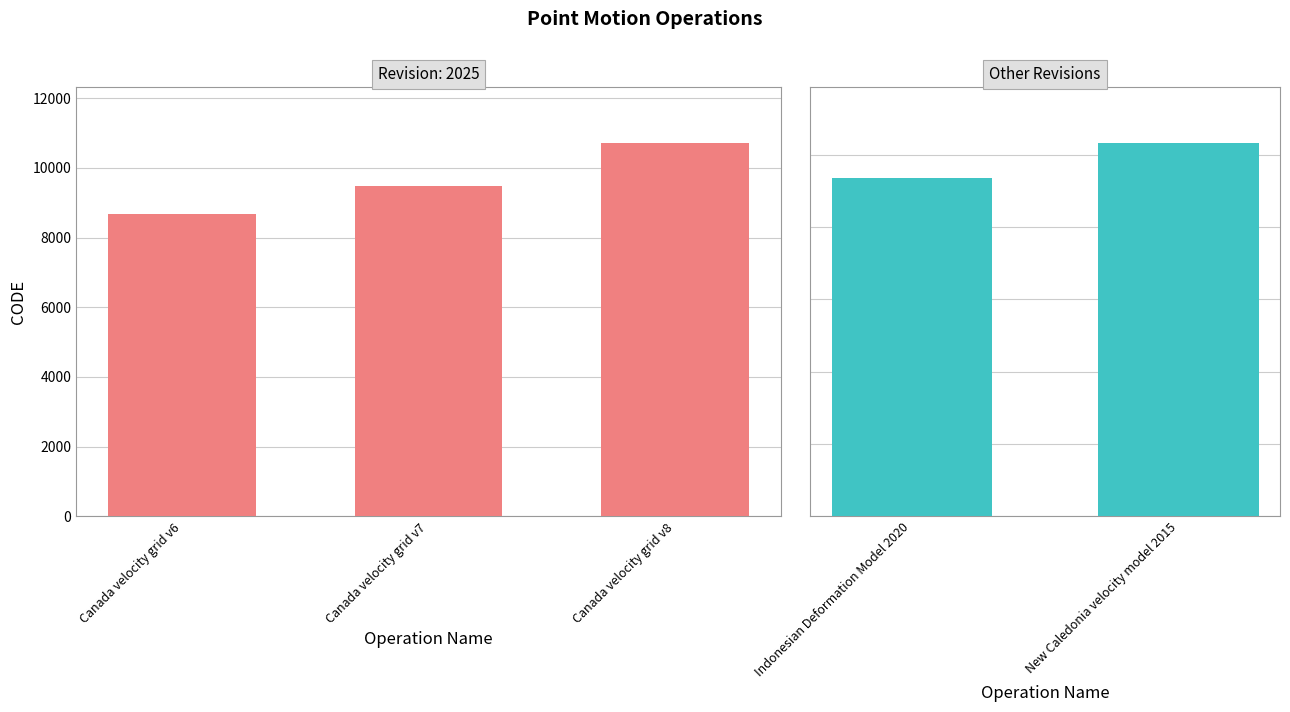

Count the number of data series in this chart.

1